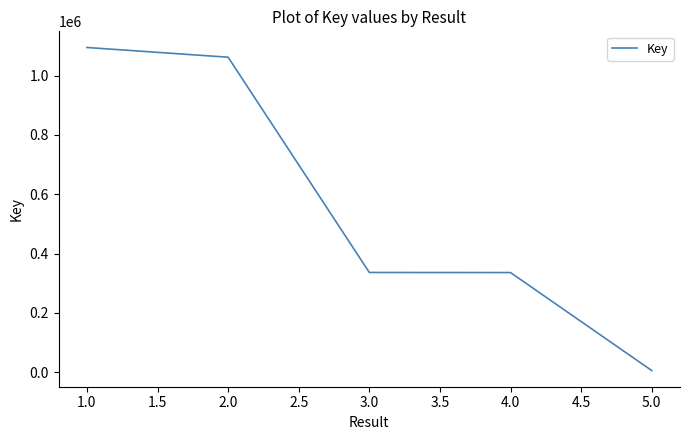

Which label corresponds to the smallest value in the chart?

5.0